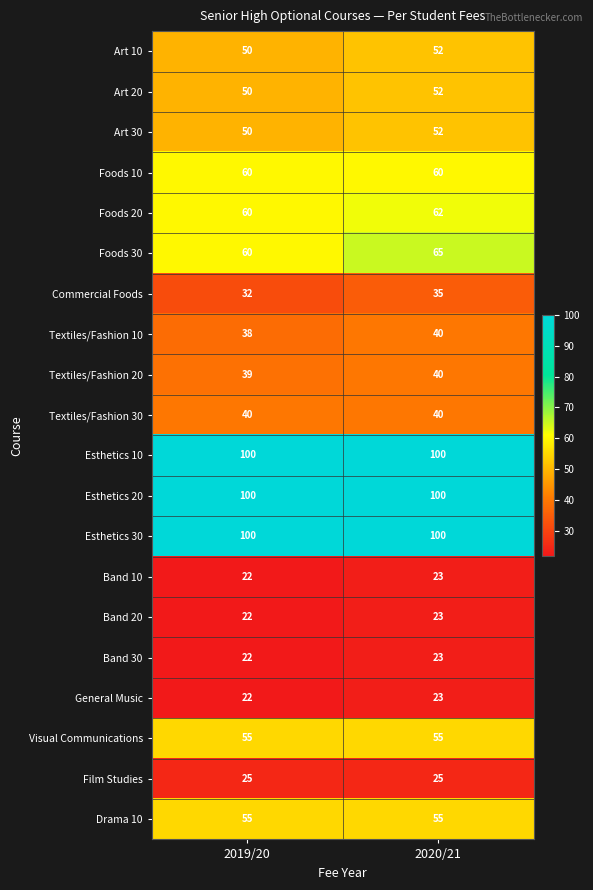

Which series has the largest range (max minus min)?

Foods 30